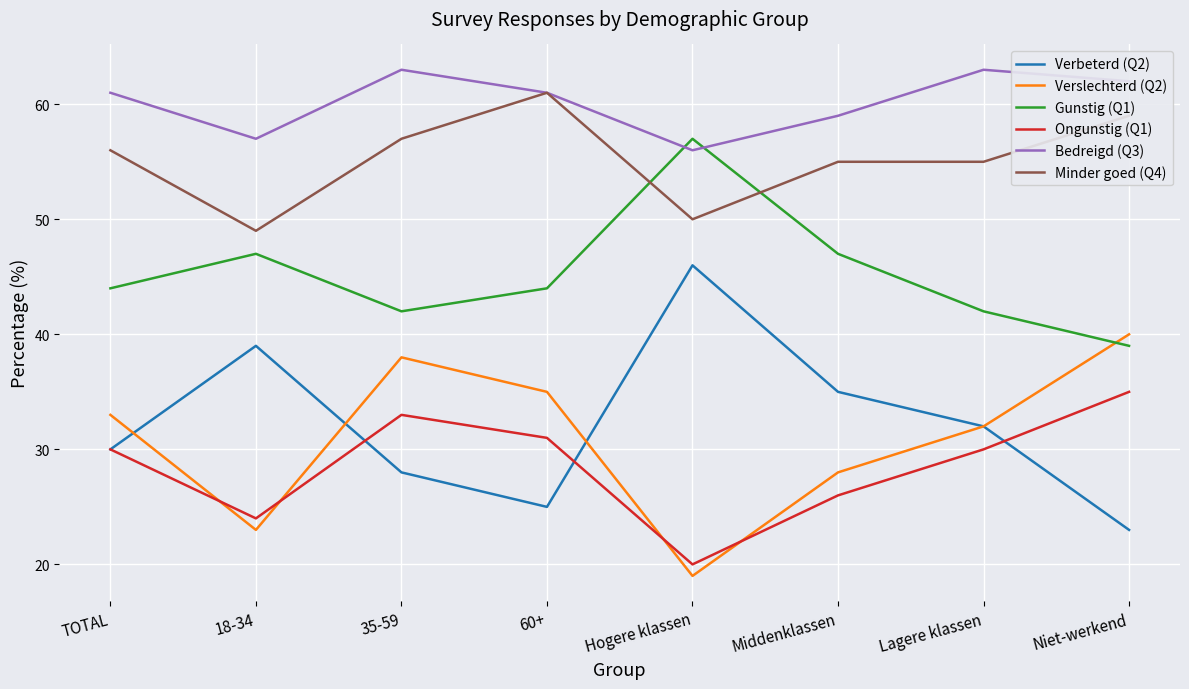

What is the greatest value displayed?

63